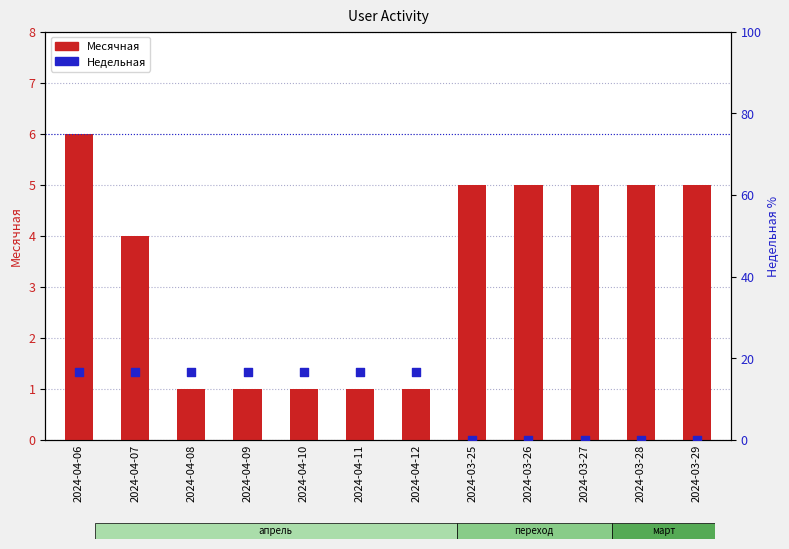

At which category is the sum across all series the highest?

2024-04-06